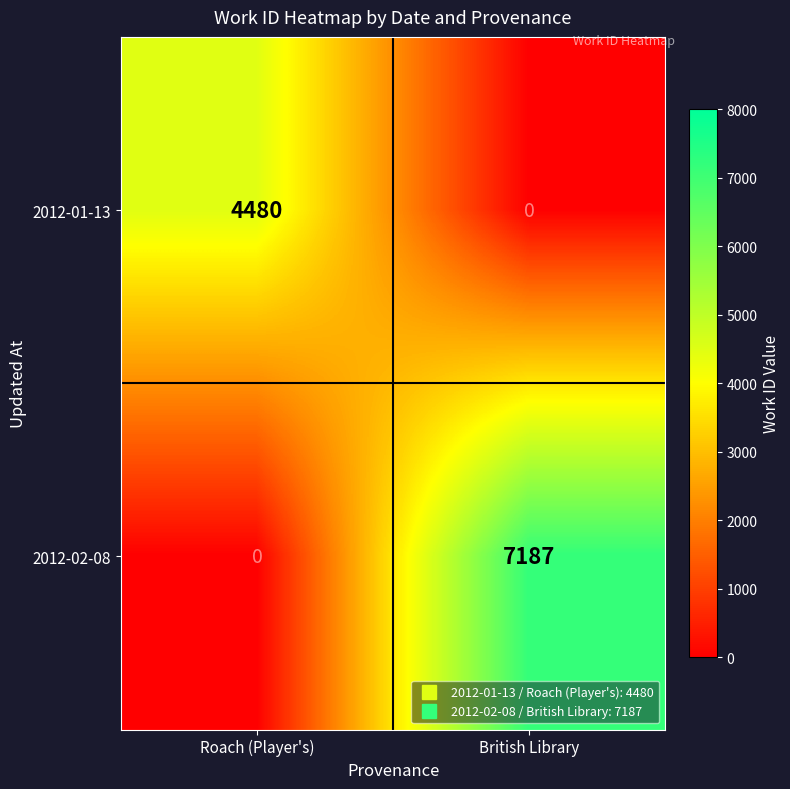

List the labels in order of 2012-01-13 value, largest first.

Roach (Player's), British Library